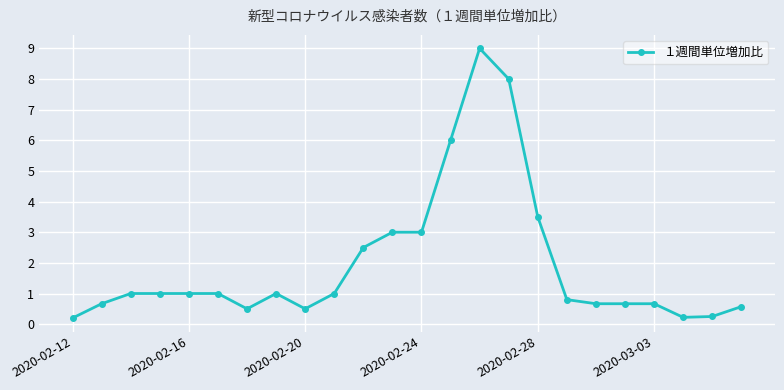

True or false: there are more than 1 points higher than both neighbors.

True